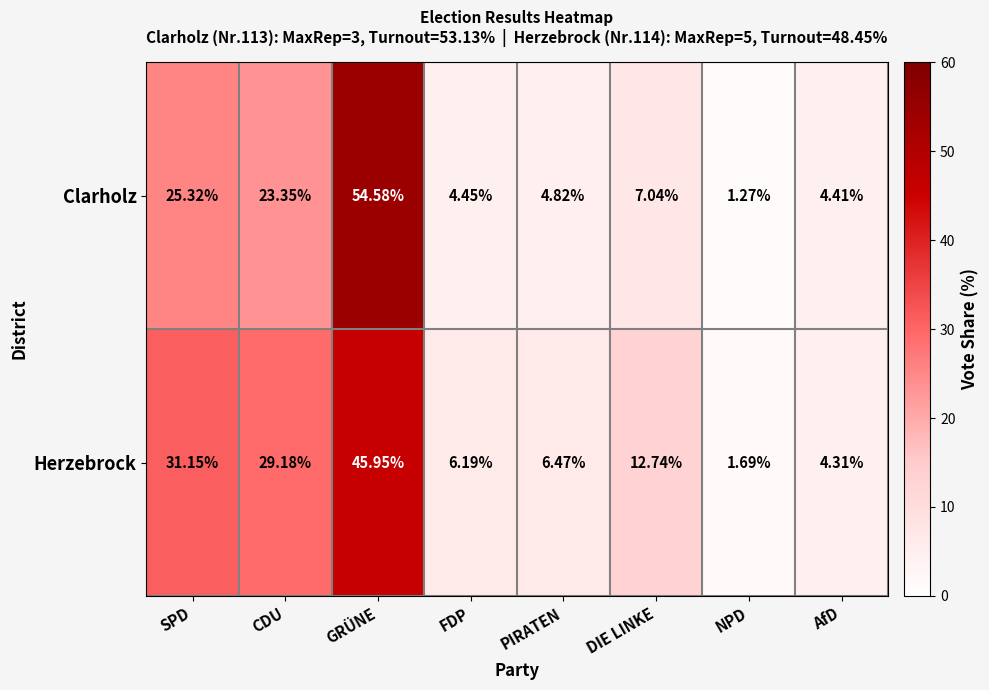

At which label does Herzebrock first exceed 12?

SPD